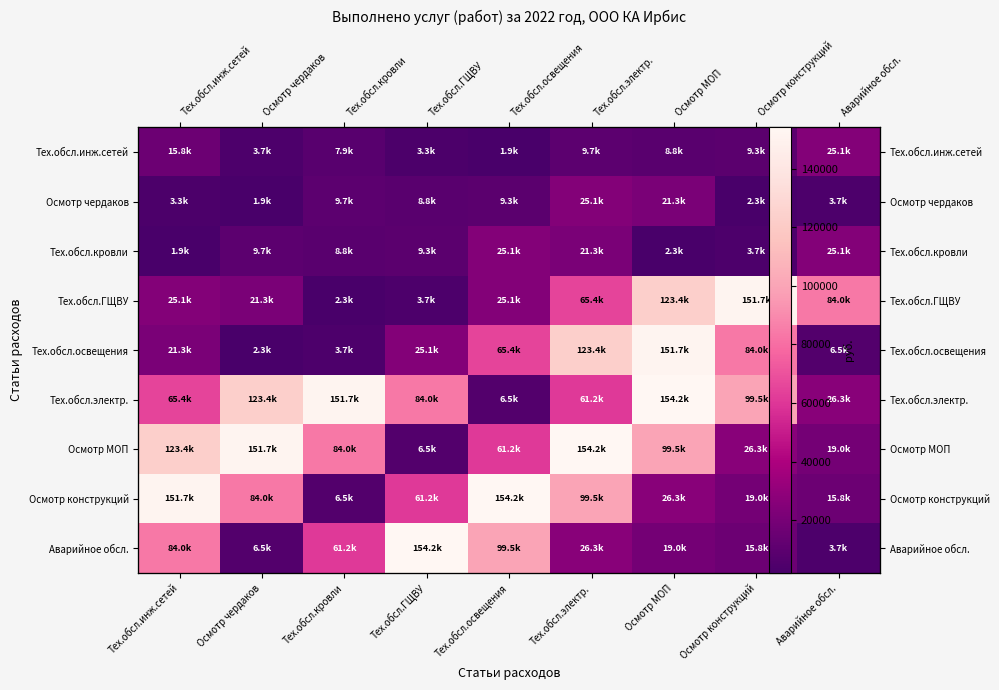

What is the difference between the maximum and second lowest values in the Тех.обсл.электр. series?

127931.9